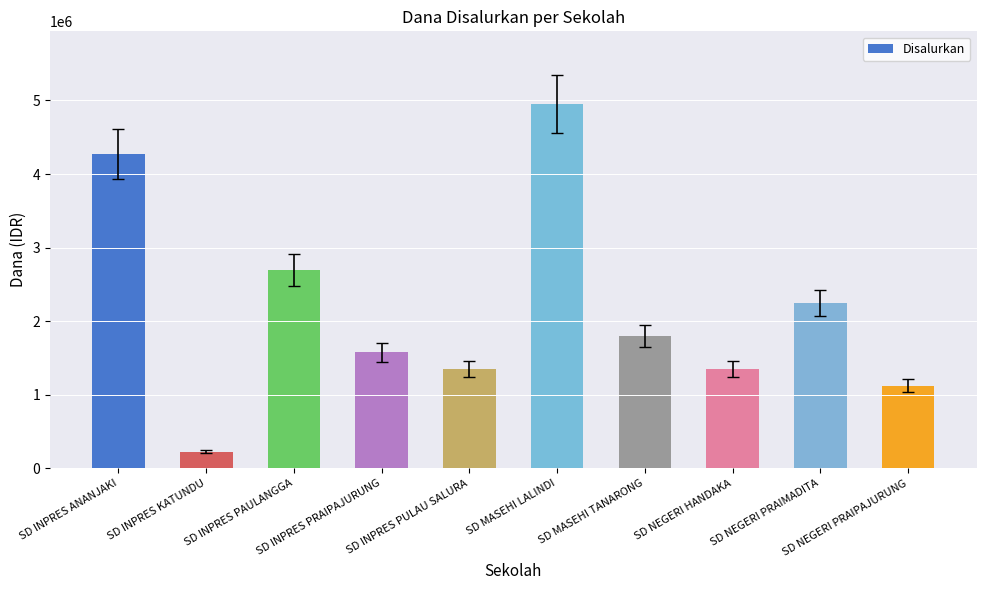

What is the value of the 4th bar from the left?

1575000